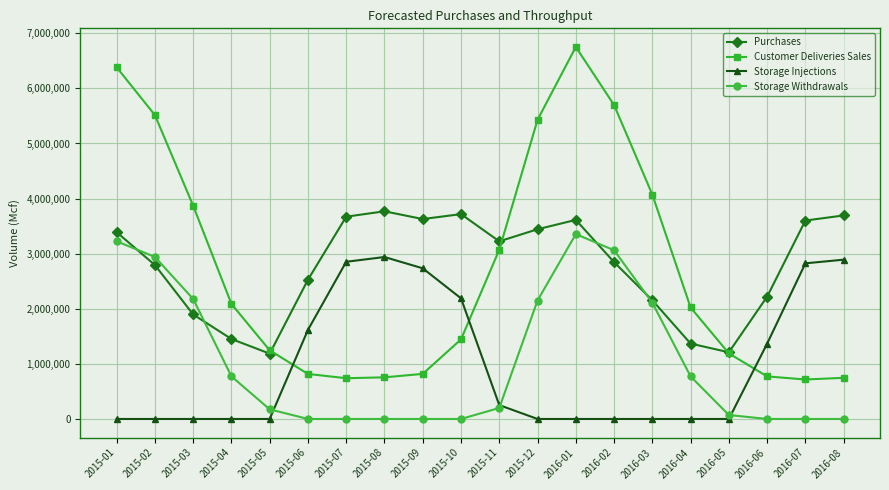

At 2015-06, list the series in order from largest to smallest.

Purchases, Storage Injections, Customer Deliveries Sales, Storage Withdrawals